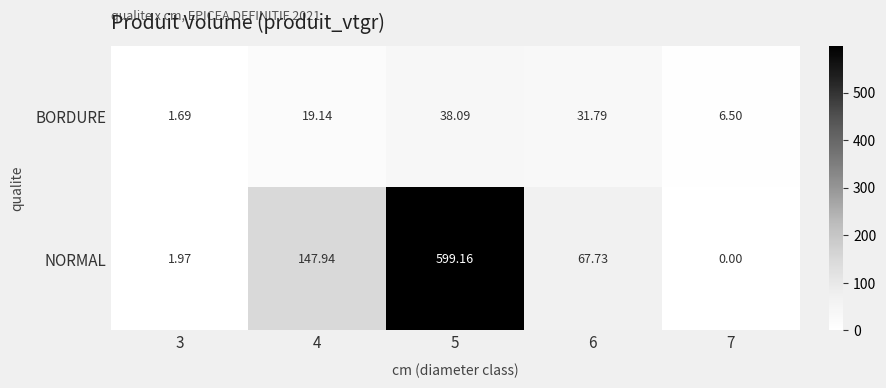

Count the number of categories in the chart.

5